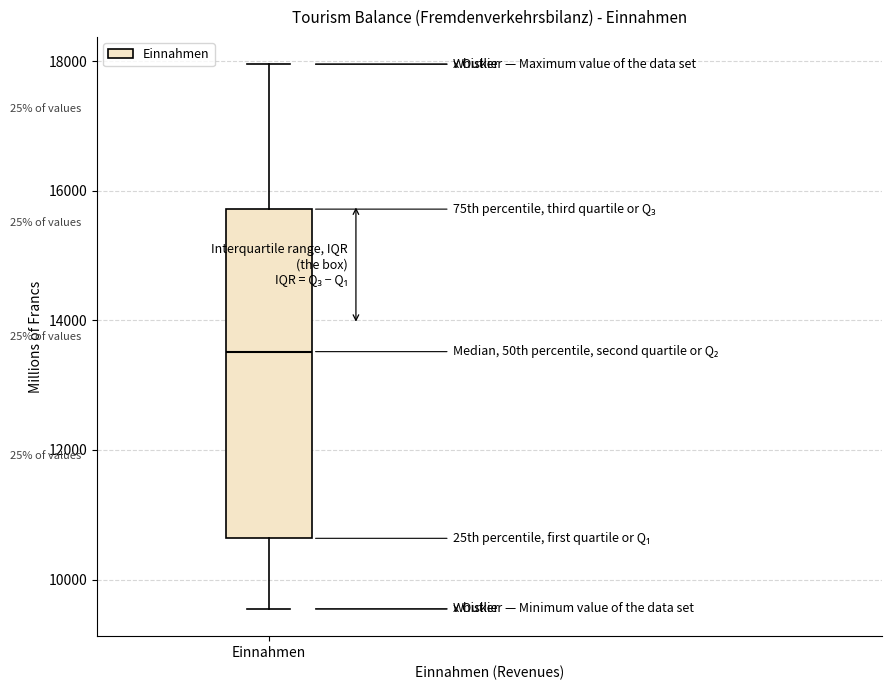

Where does the median line of the box for Einnahmen sit on the y-axis? The values are not printed on the chart, so give them approximately, as read against the axis.

13600